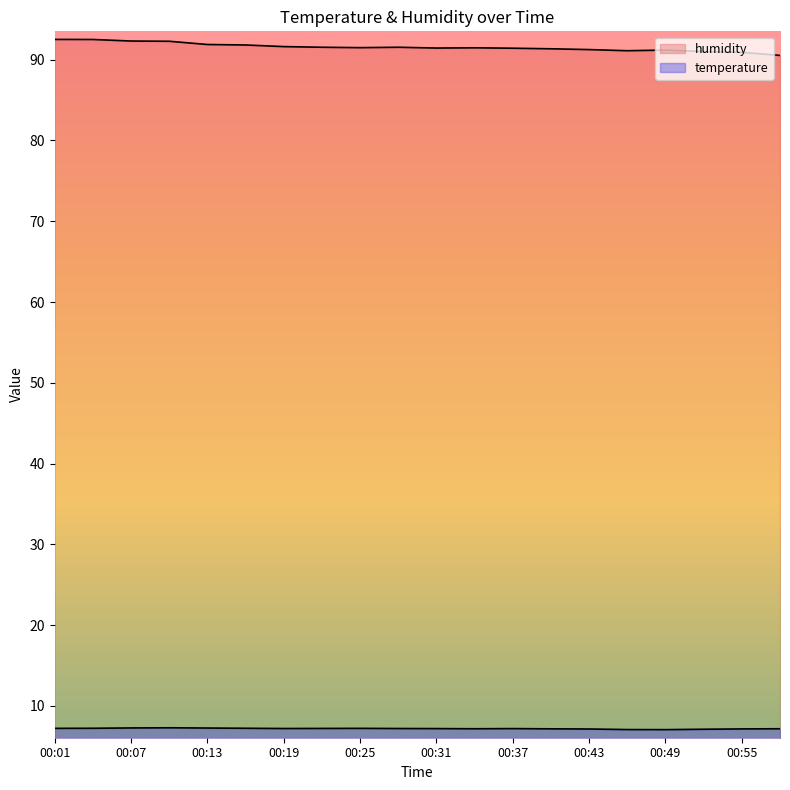

Reading left to right, transcribe all the data shown in this chart.

temperature: 00:01=7.2	00:04=7.2	00:07=7.3	00:10=7.3	00:13=7.3	00:16=7.2	00:19=7.2	00:22=7.2	00:25=7.2	00:28=7.2	00:31=7.2	00:34=7.2	00:37=7.2	00:40=7.2	00:43=7.1	00:46=7.1	00:49=7.1	00:52=7.1	00:55=7.2	00:58=7.2
humidity: 00:01=92.5	00:04=92.5	00:07=92.3	00:10=92.3	00:13=91.9	00:16=91.8	00:19=91.6	00:22=91.5	00:25=91.5	00:28=91.5	00:31=91.4	00:34=91.5	00:37=91.4	00:40=91.3	00:43=91.2	00:46=91.1	00:49=91.2	00:52=91.0	00:55=90.9	00:58=90.5